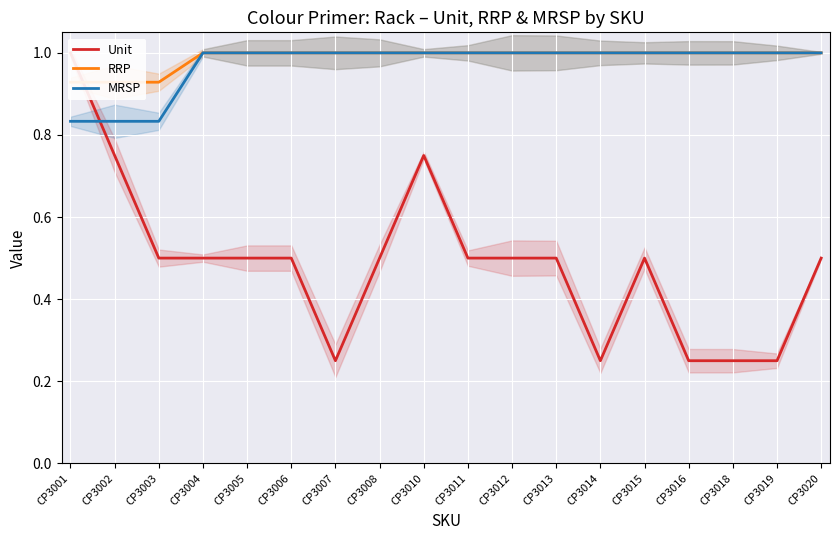

Is the value of MRSP at CP3019 greater than the value of Unit at CP3008?

Yes